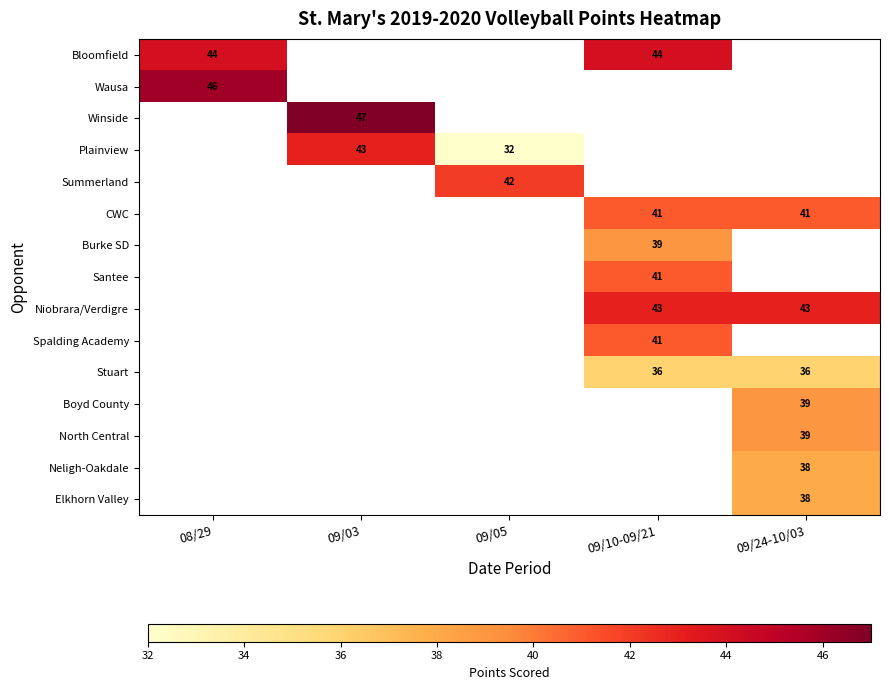

The Summerland series shows 42 at 09/05. True or false?

True